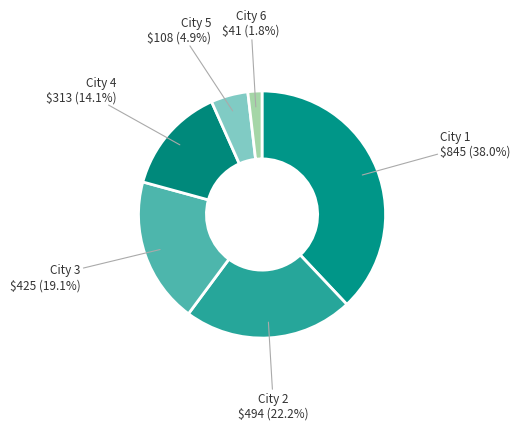

How many slices are in this pie chart?

6